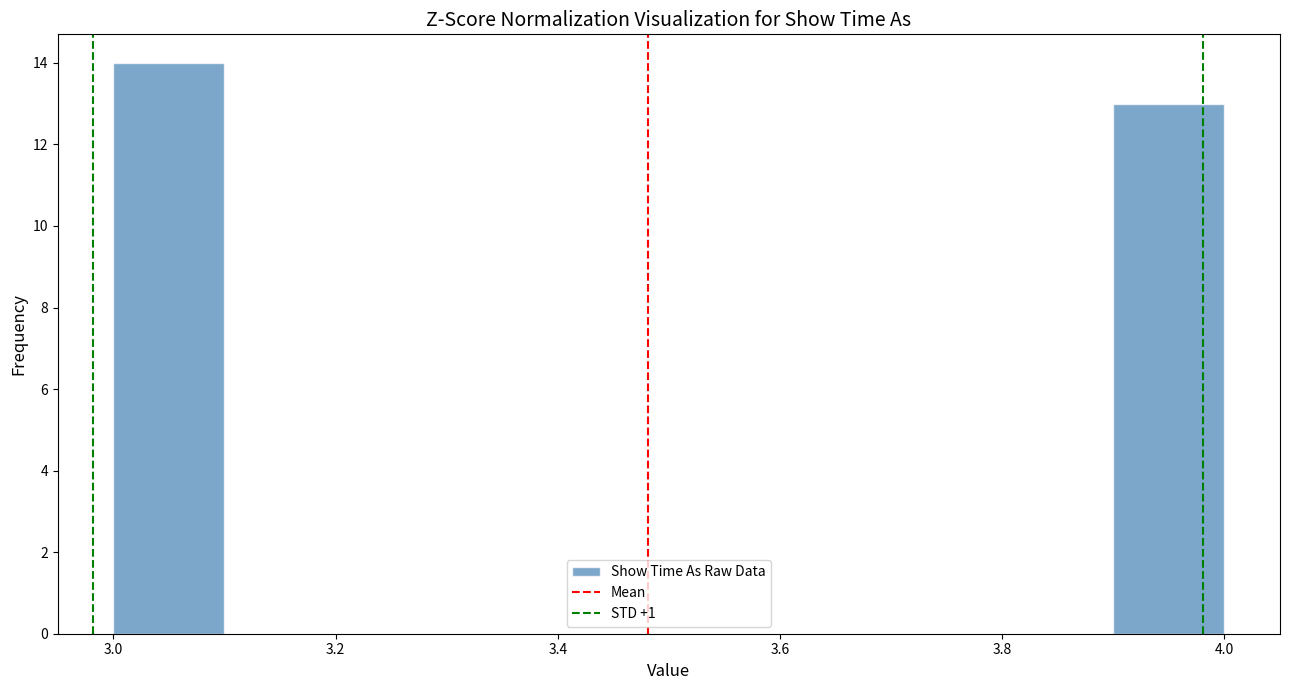

What is the height of the bar covering 3.9 to 4.0 on the x-axis? The values are not printed on the chart, so give them approximately, as read against the axis.

13